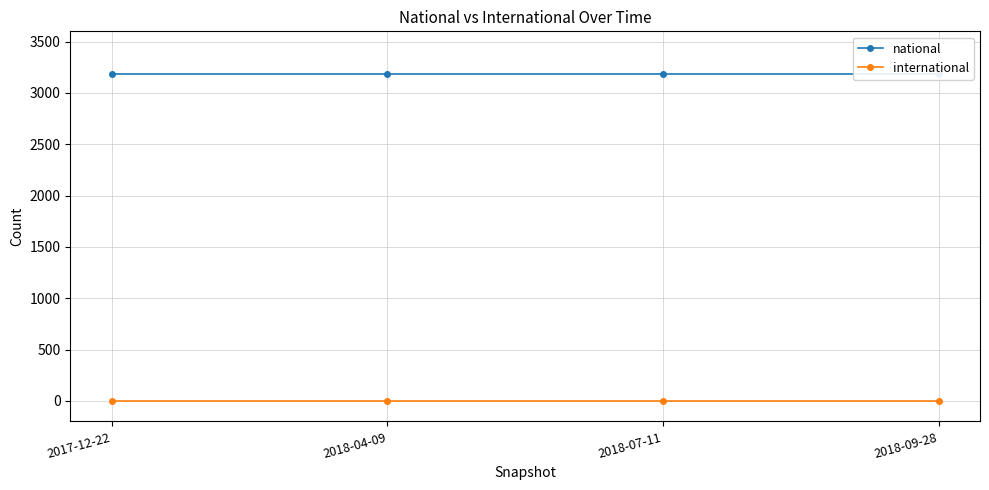

What is the maximum value for national?

3186